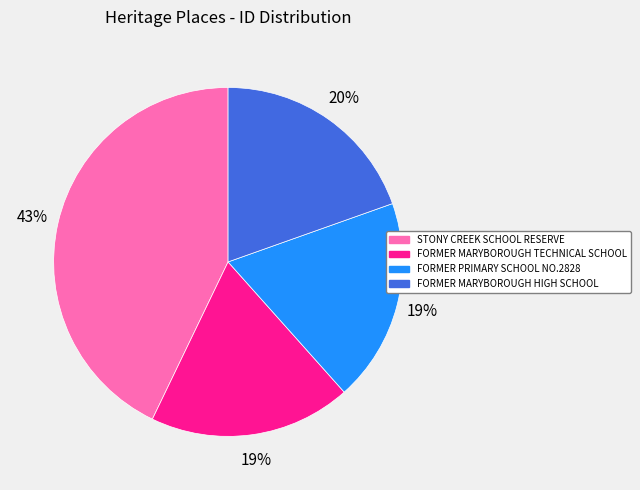

What is the largest slice in the pie chart?

STONY CREEK SCHOOL RESERVE